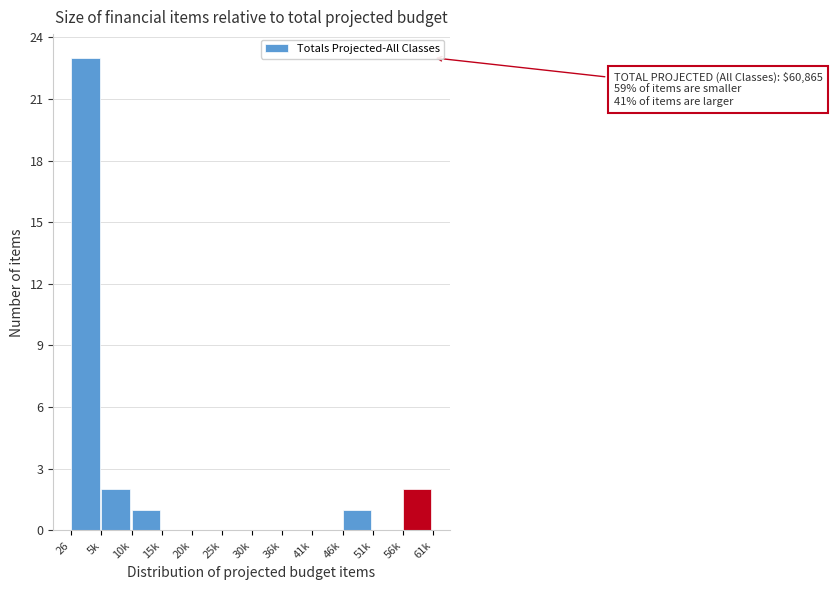

Reading left to right, list all the values displayed in this chart.

26=23	5k=2	10k=1	15k=0	20k=0	25k=0	30k=0	36k=0	41k=0	46k=1	51k=0	56k=2